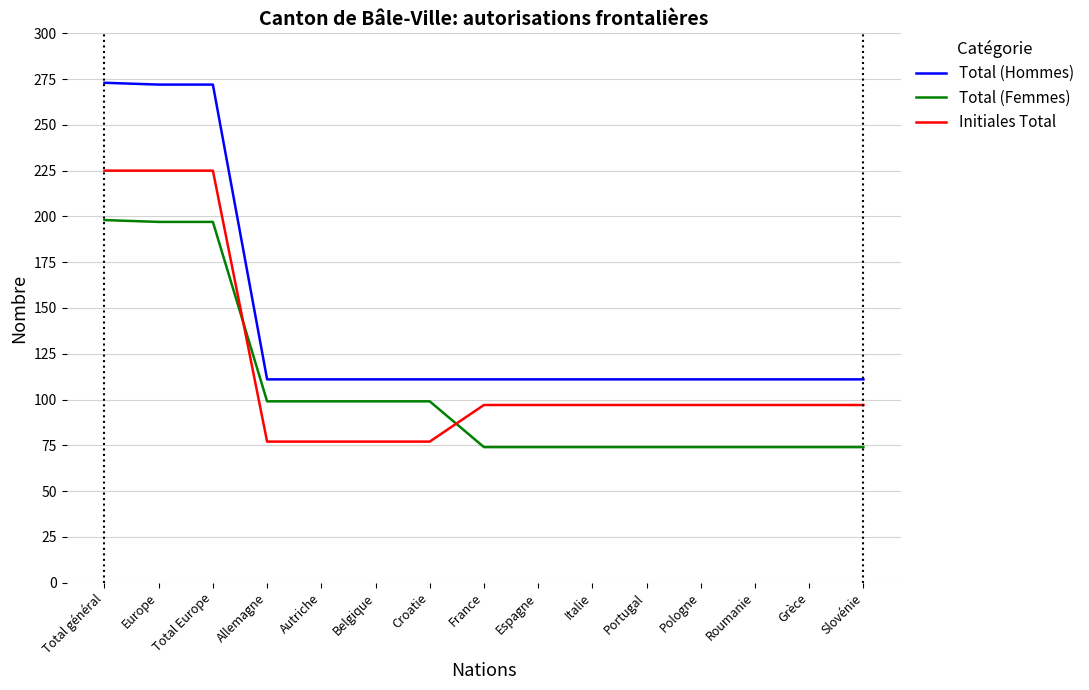

True or false: Total (Femmes) has a value of 295 at Total général.

False